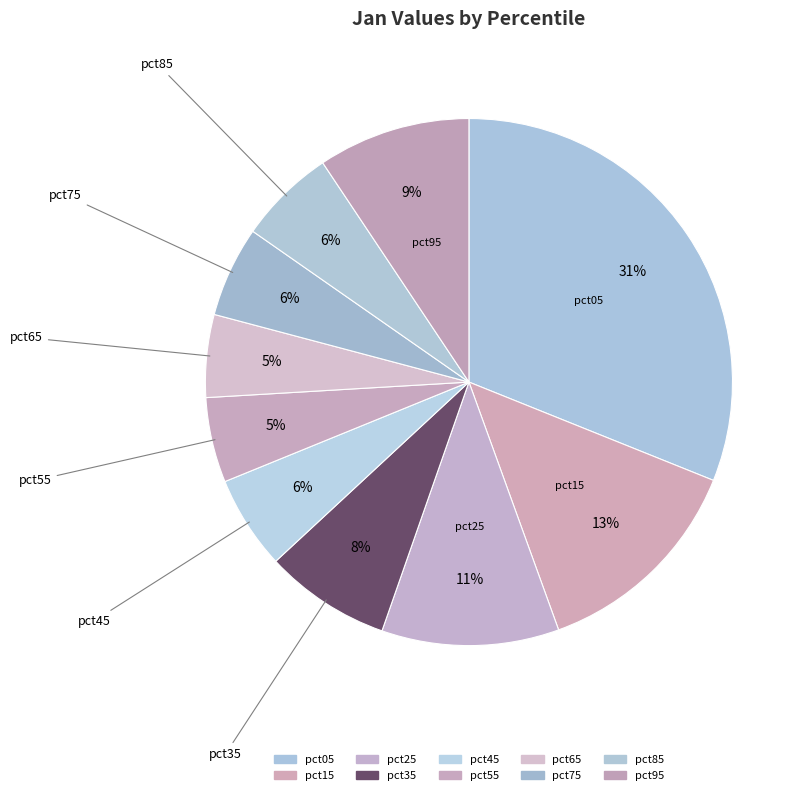

Approximately how many times larger is the value at pct35 compared to pct25?

0.7